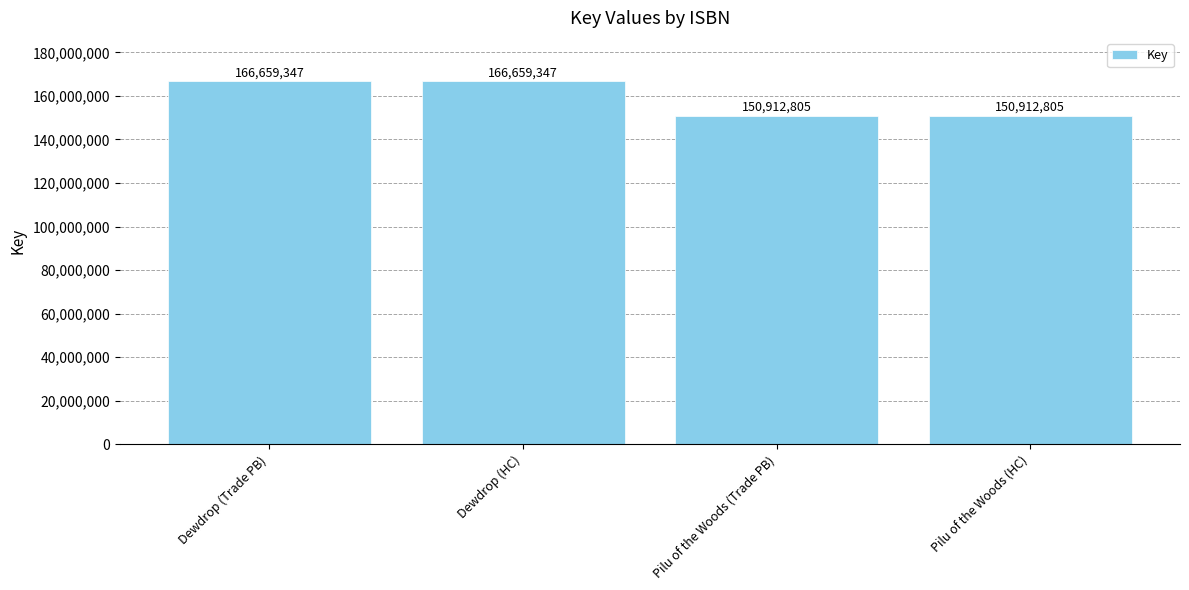

The chart shows a value of 166659347 at Dewdrop (Trade PB). True or false?

True